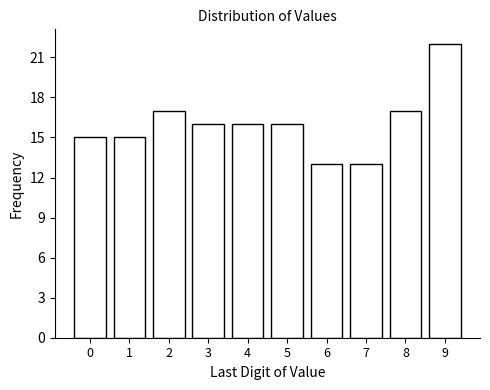

Reading left to right, transcribe all the data shown in this chart.

0=15	1=15	2=17	3=16	4=16	5=16	6=13	7=13	8=17	9=22